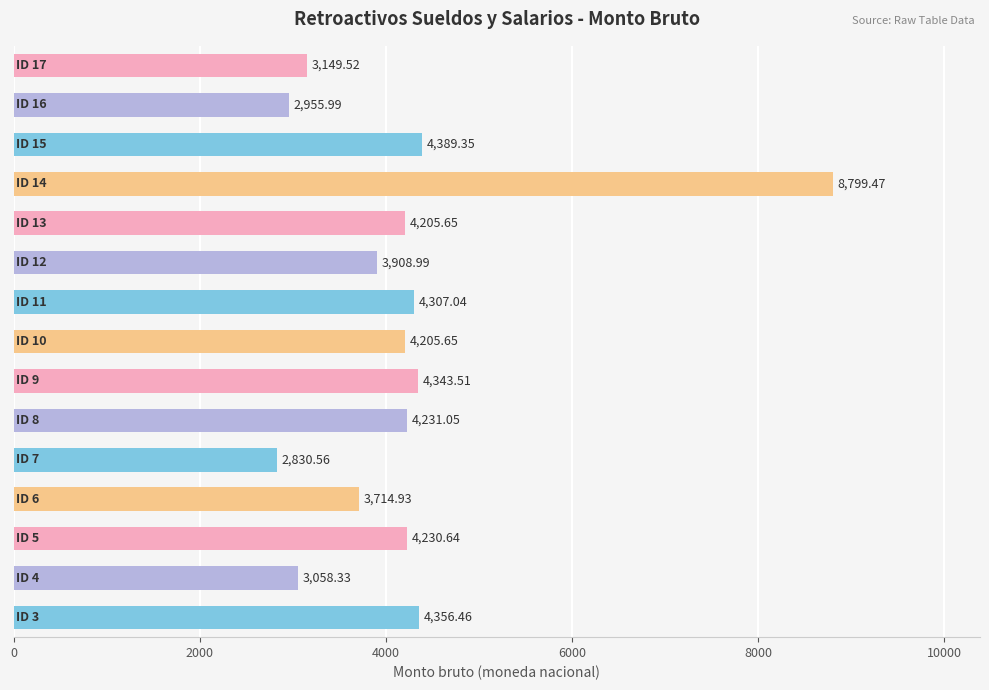

What is the sum of all values?

62687.1